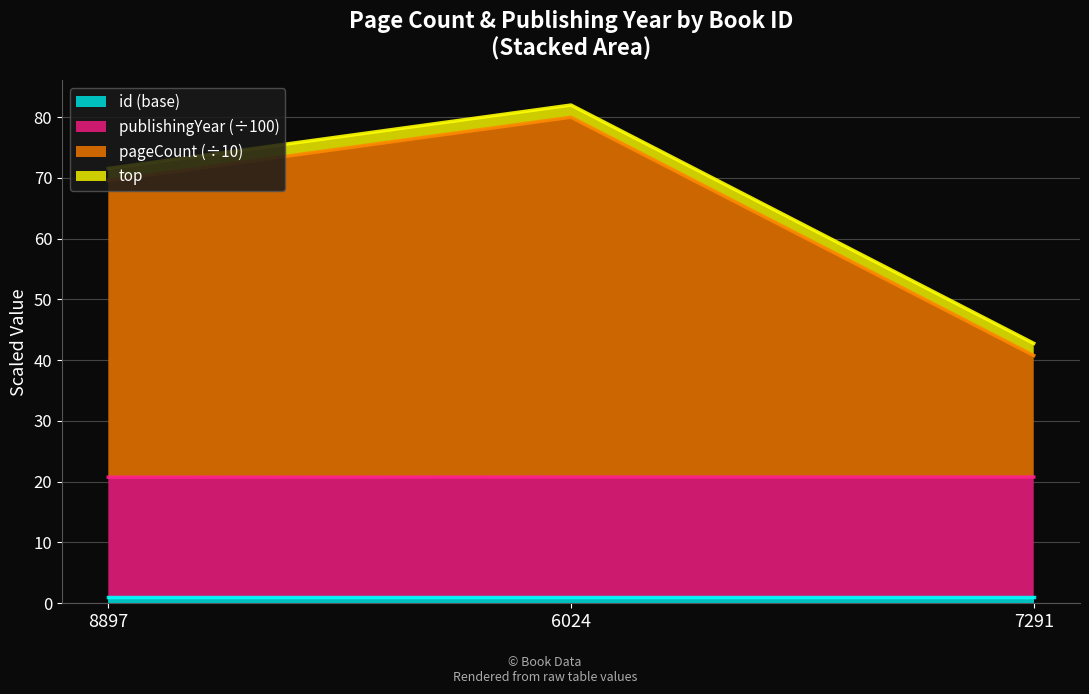

Between 8897 and 7291, which is larger?

8897